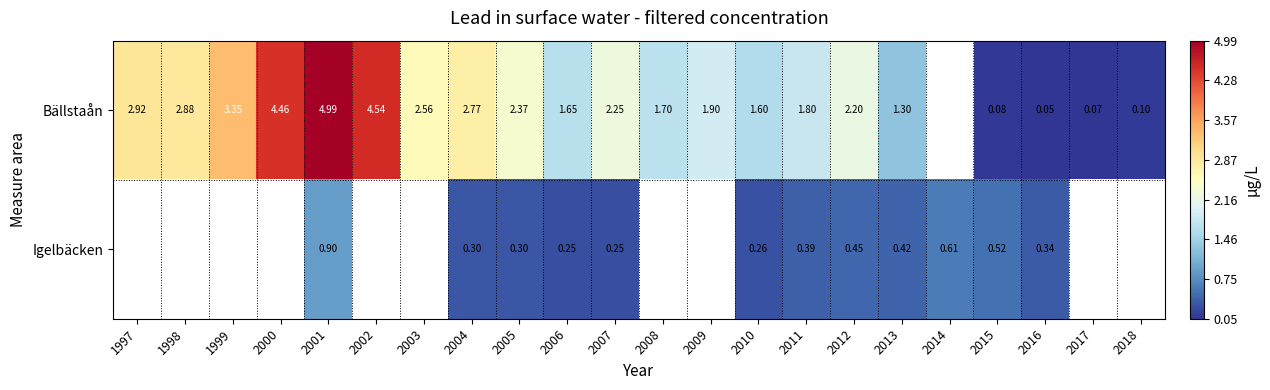

Is the value of Igelbäcken at 2006 greater than the value of Bällstaån at 2009?

No